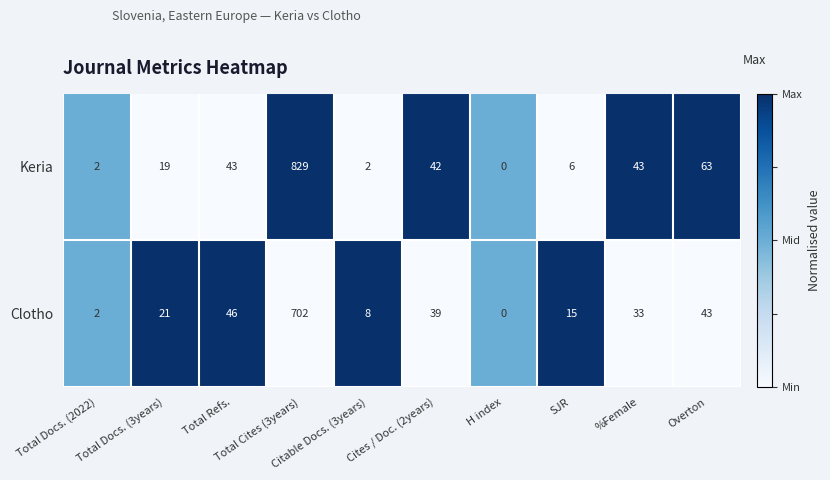

List the series in order of their peak value, highest first.

Keria, Clotho